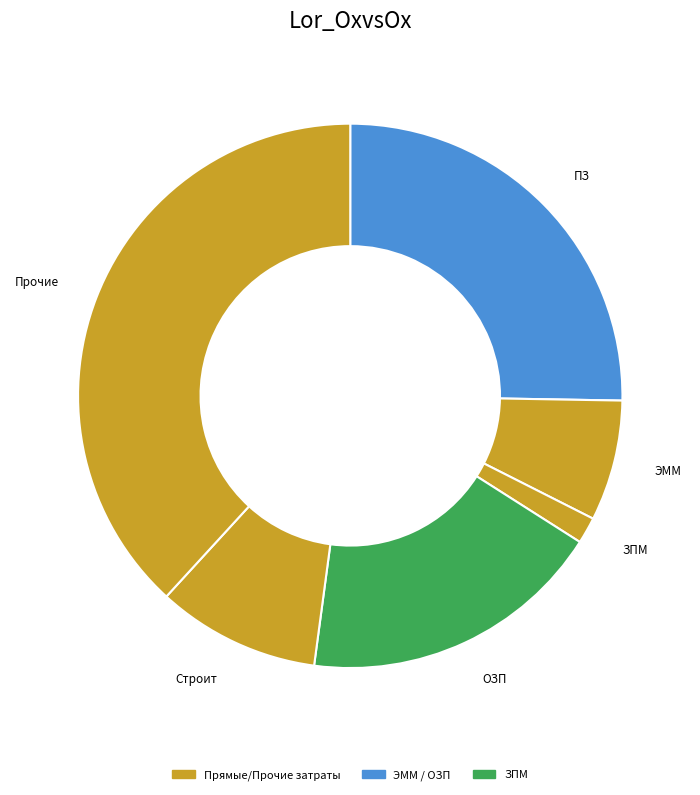

Rank the categories by value from highest to lowest.

Прочие, ПЗ, ОЗП, Строит, ЭММ, ЗПМ